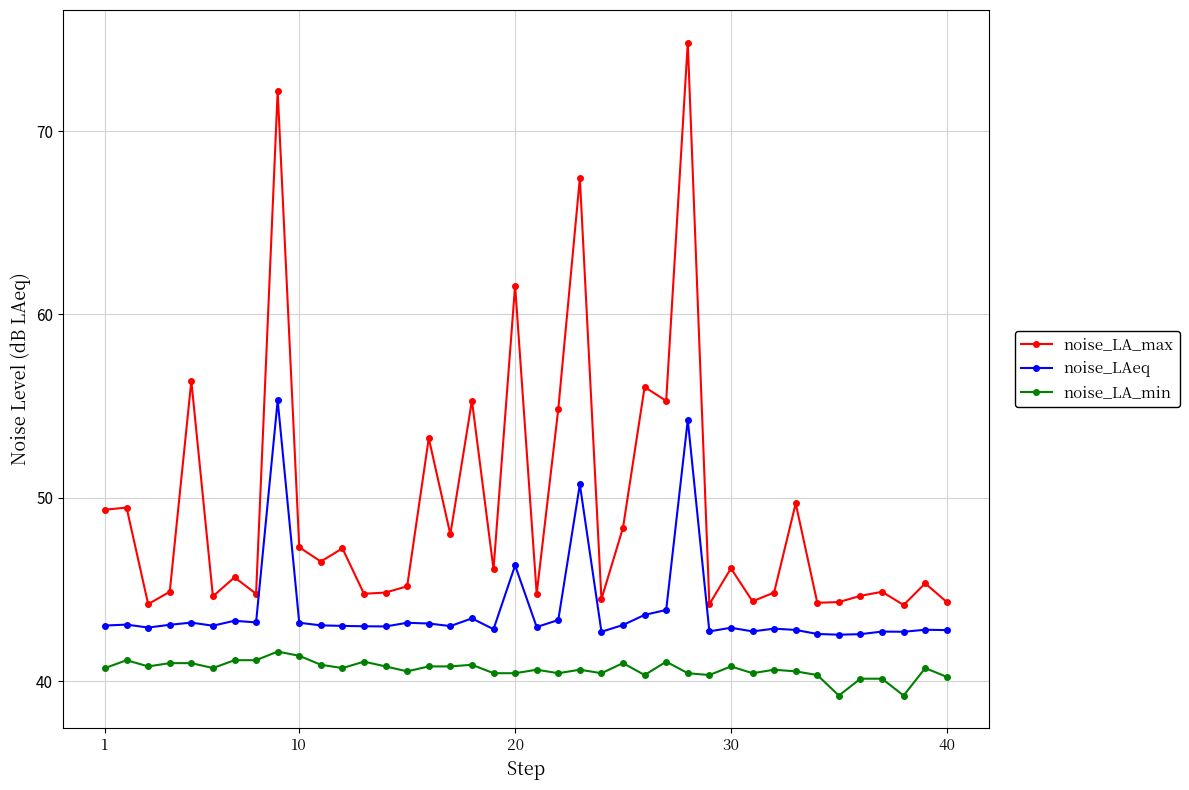

What is the difference between the maximum and second lowest values in the noise_LA_min series?

2.4